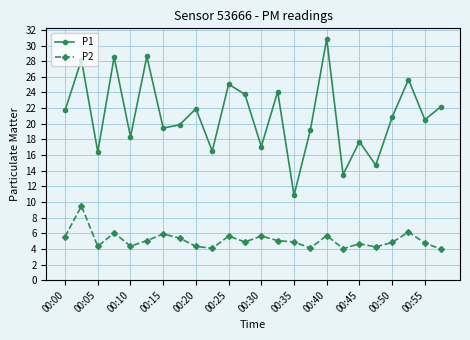

Count the number of data series in this chart.

2